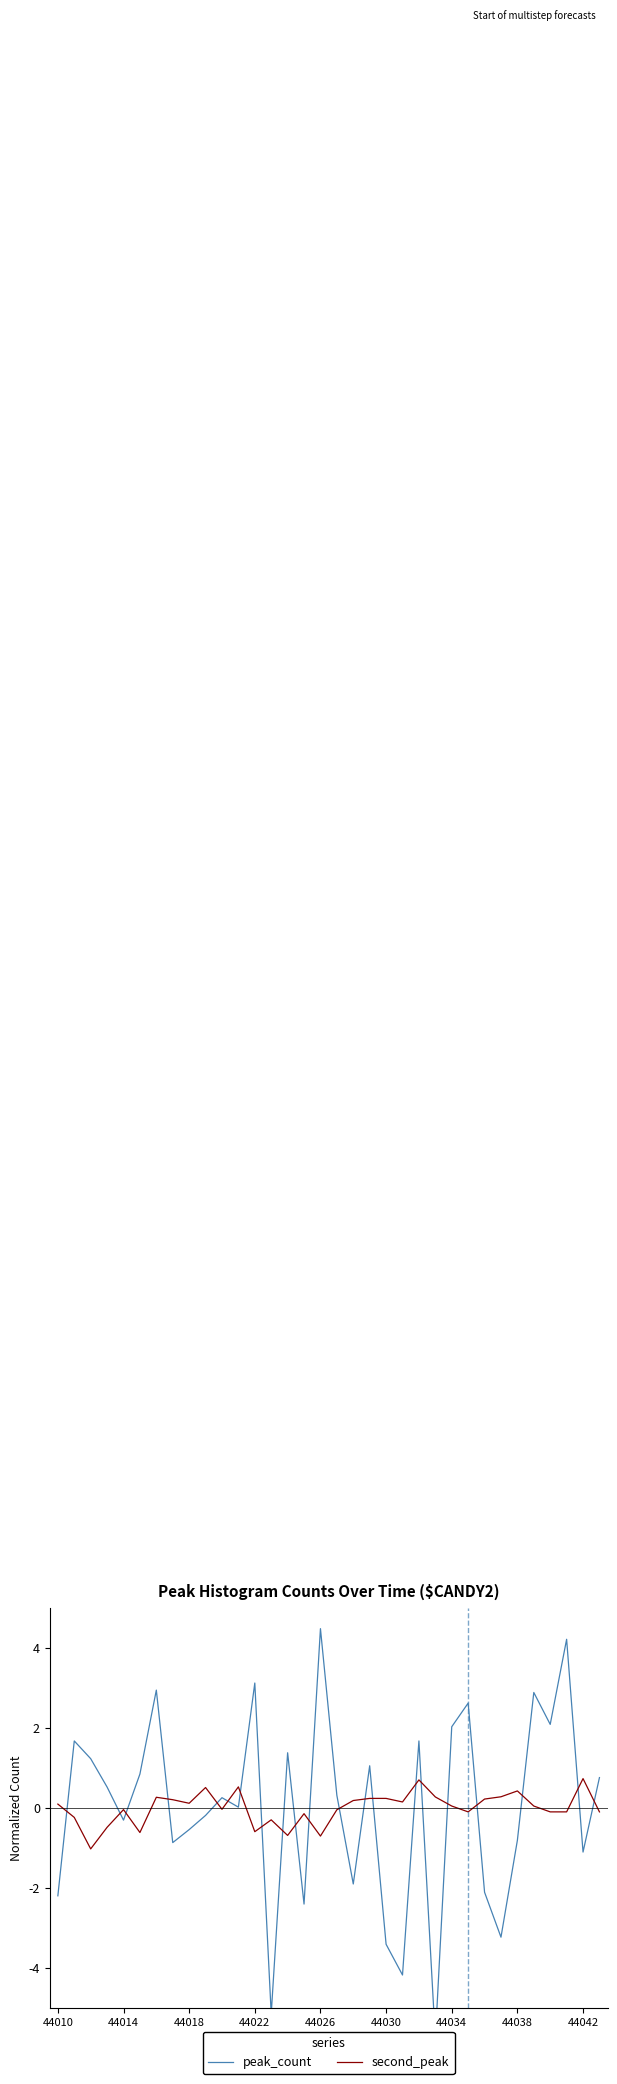

What is the maximum value for second_peak?

0.7